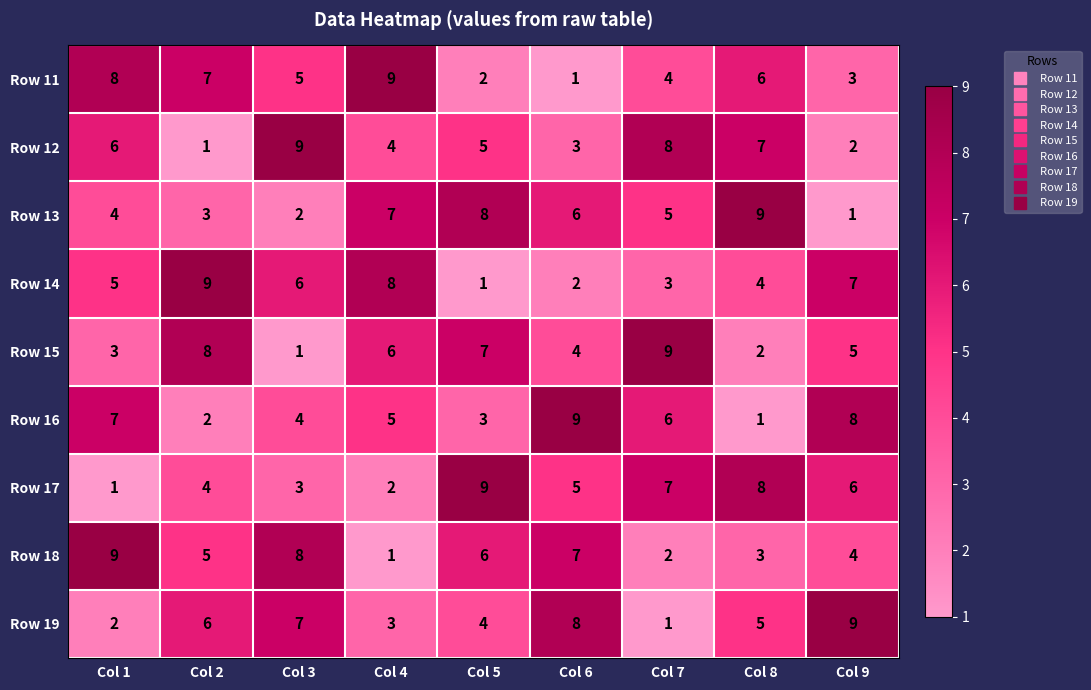

Which category has the lowest value in the Row 16 series?

Col 8